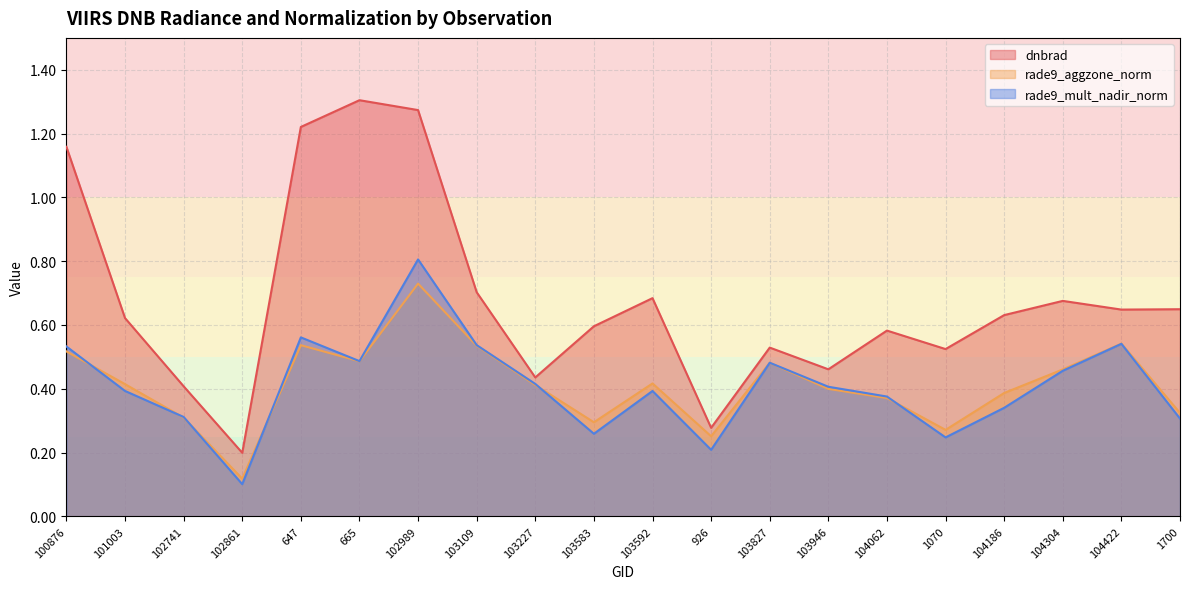

True or false: dnbrad and rade9_mult_nadir_norm cross at least once.

False